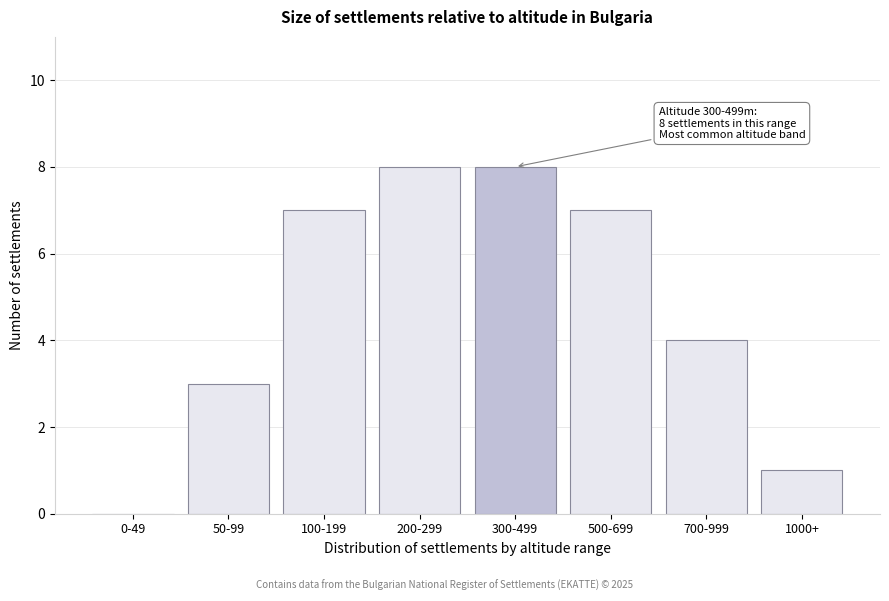

Reading left to right, list all the values displayed in this chart.

0-49=0	50-99=3	100-199=7	200-299=8	300-499=8	500-699=7	700-999=4	1000+=1